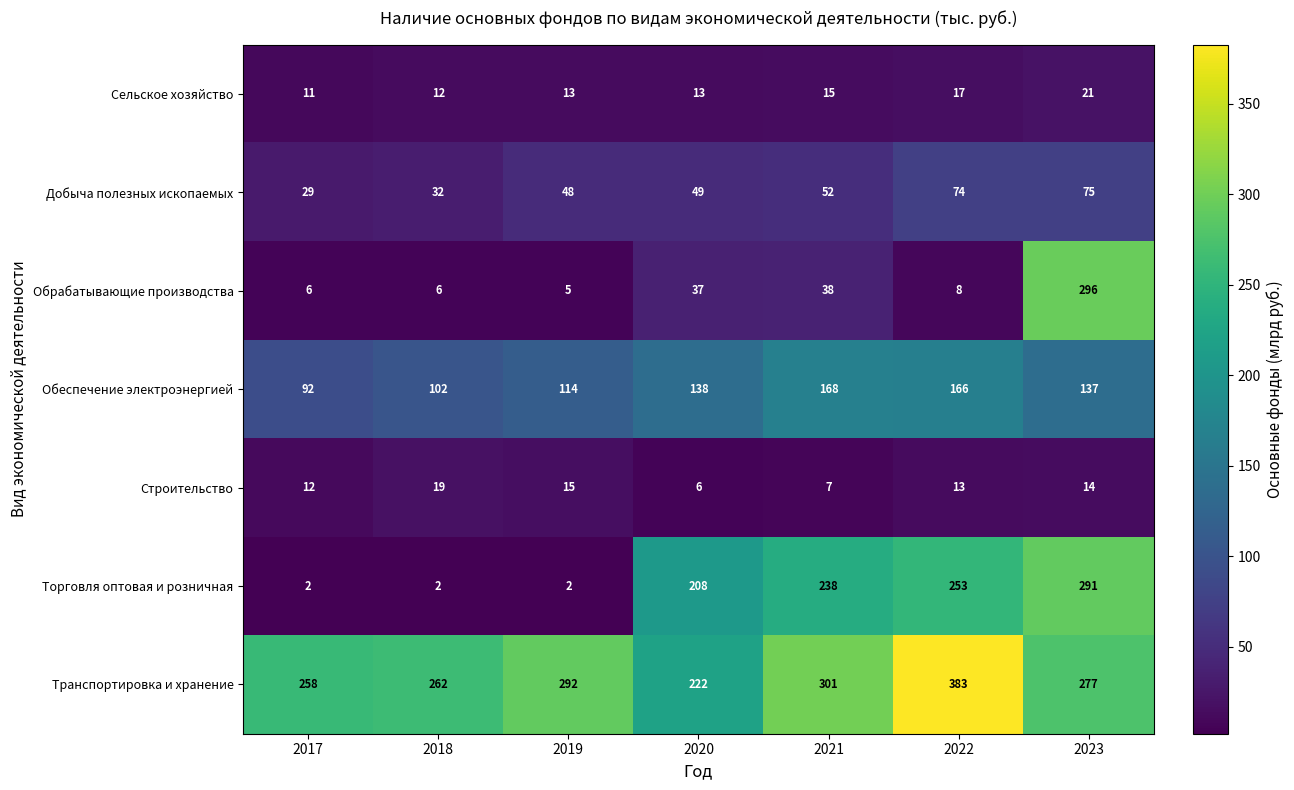

What is the difference between the maximum and minimum values in the Транспортировка и хранение series?

161